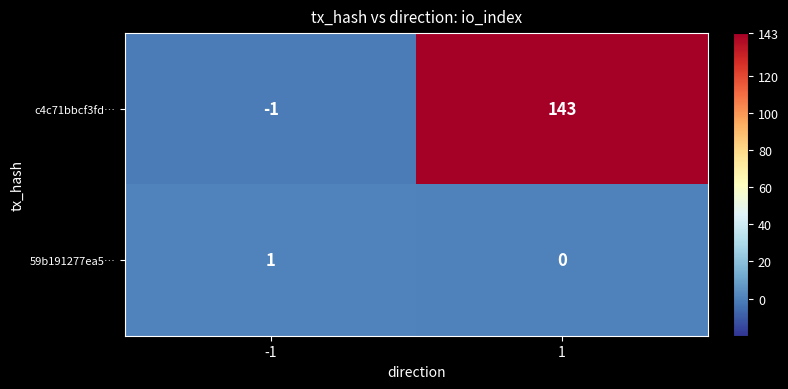

The 59b191277ea5… series shows 1 at -1. True or false?

True